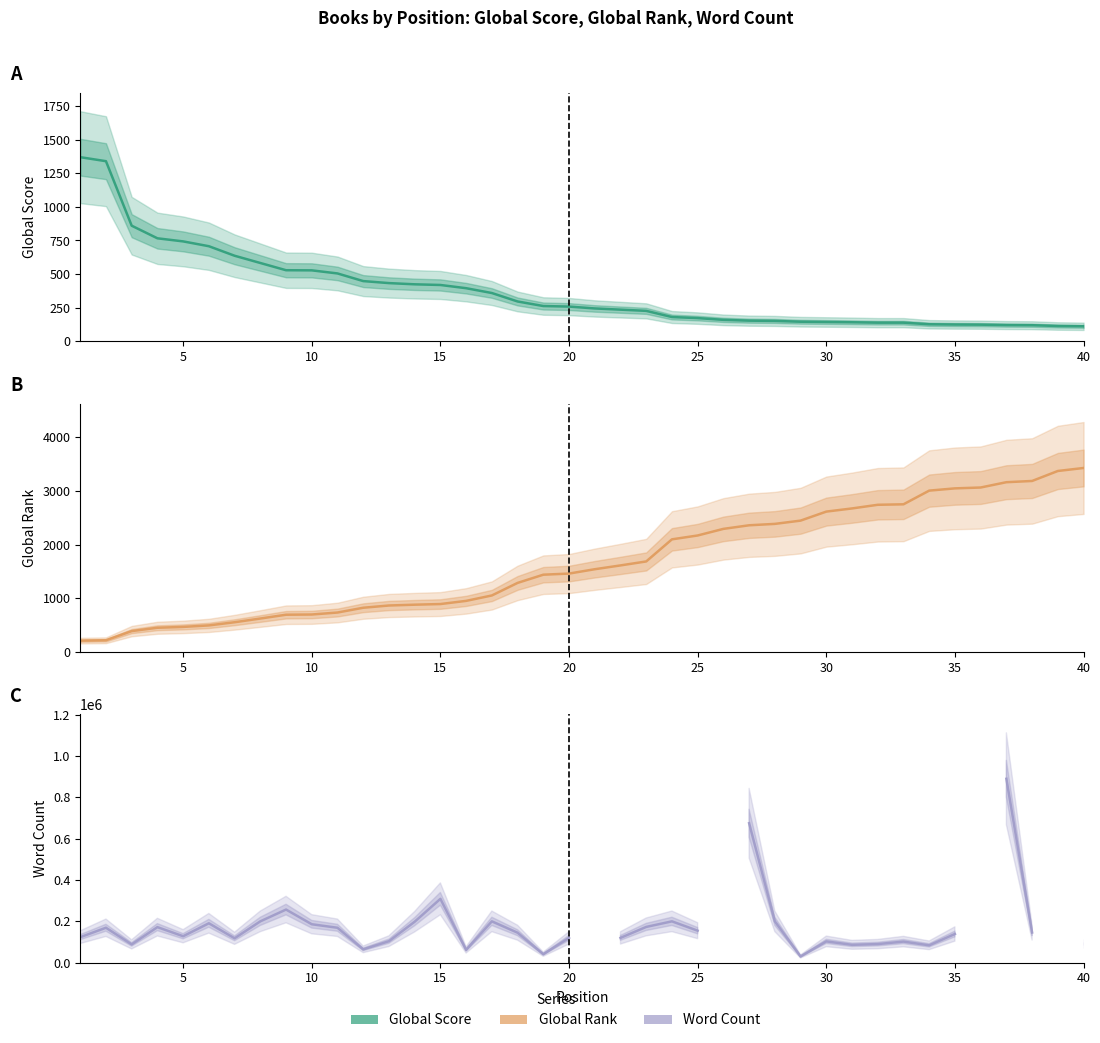

Is it true that Word Count equals 126851.8 at 30?

False